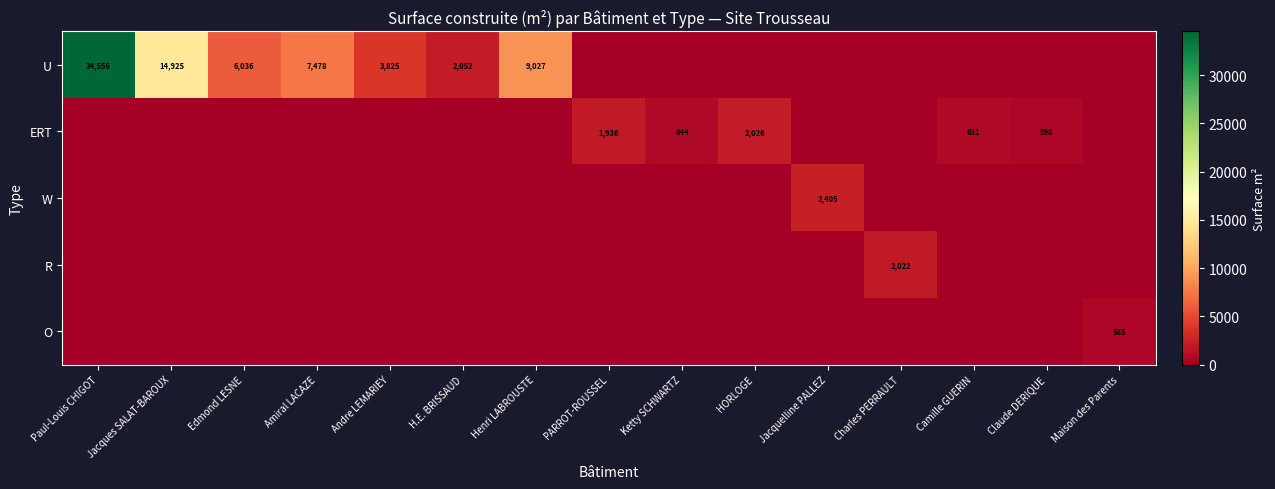

What is the maximum value shown in the chart?

34556